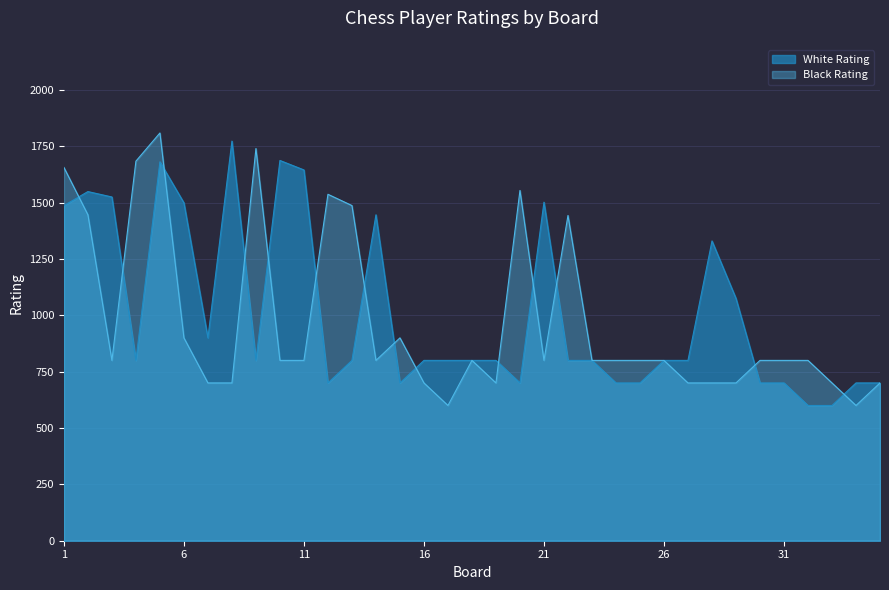

Reading left to right, what are all the values shown in this chart?

White Rating: 1=1487	2=1549	3=1525	4=800	5=1681	6=1499	7=900	8=1773	9=800	10=1687	11=1645	12=700	13=800	14=1446	15=700	16=800	17=800	18=800	19=800	20=700	21=1502	22=800	23=800	24=700	25=700	26=800	27=800	28=1330	29=1075	30=700	31=700	32=600	33=600	34=700	35=700
Black Rating: 1=1656	2=1446	3=800	4=1684	5=1809	6=900	7=700	8=700	9=1740	10=800	11=800	12=1537	13=1487	14=800	15=900	16=700	17=600	18=800	19=700	20=1554	21=800	22=1443	23=800	24=800	25=800	26=800	27=700	28=700	29=700	30=800	31=800	32=800	33=700	34=600	35=700